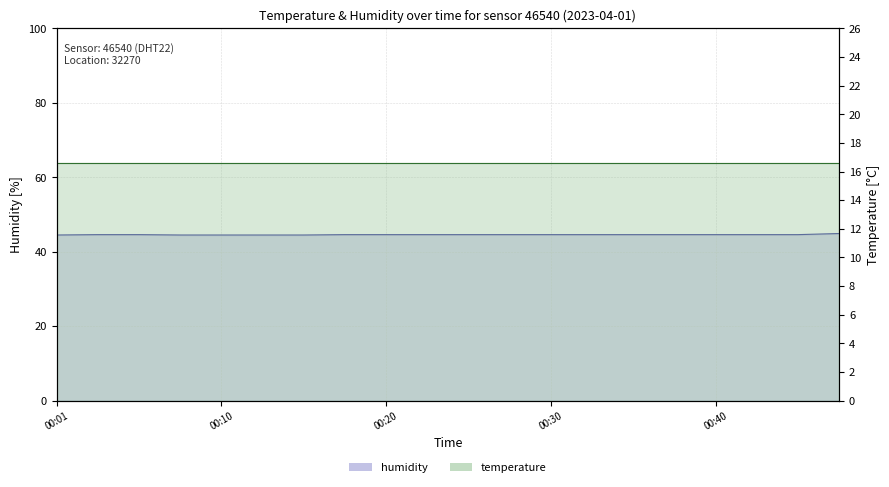

The humidity series shows 44.6 at 00:20. True or false?

True